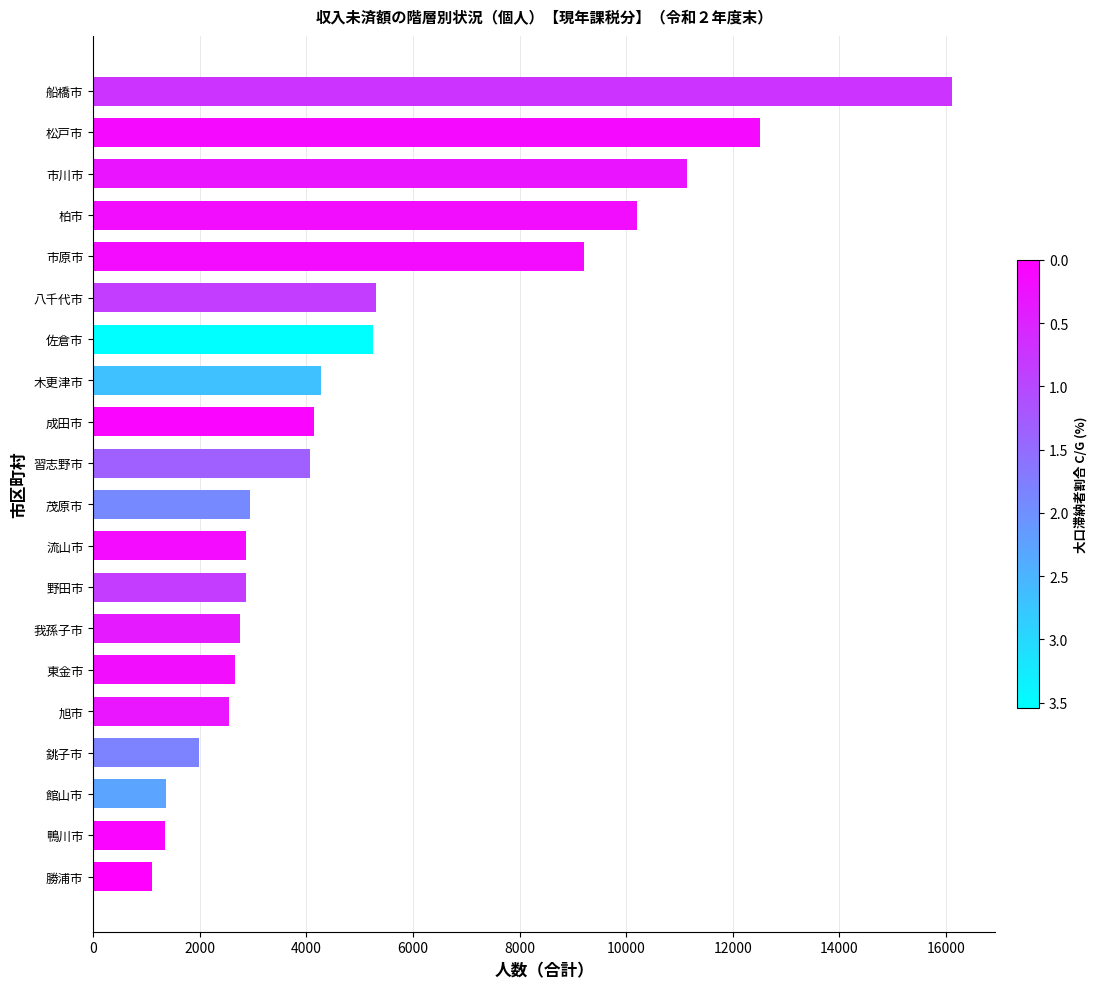

Is it true that the value at 成田市 is 6448?

False